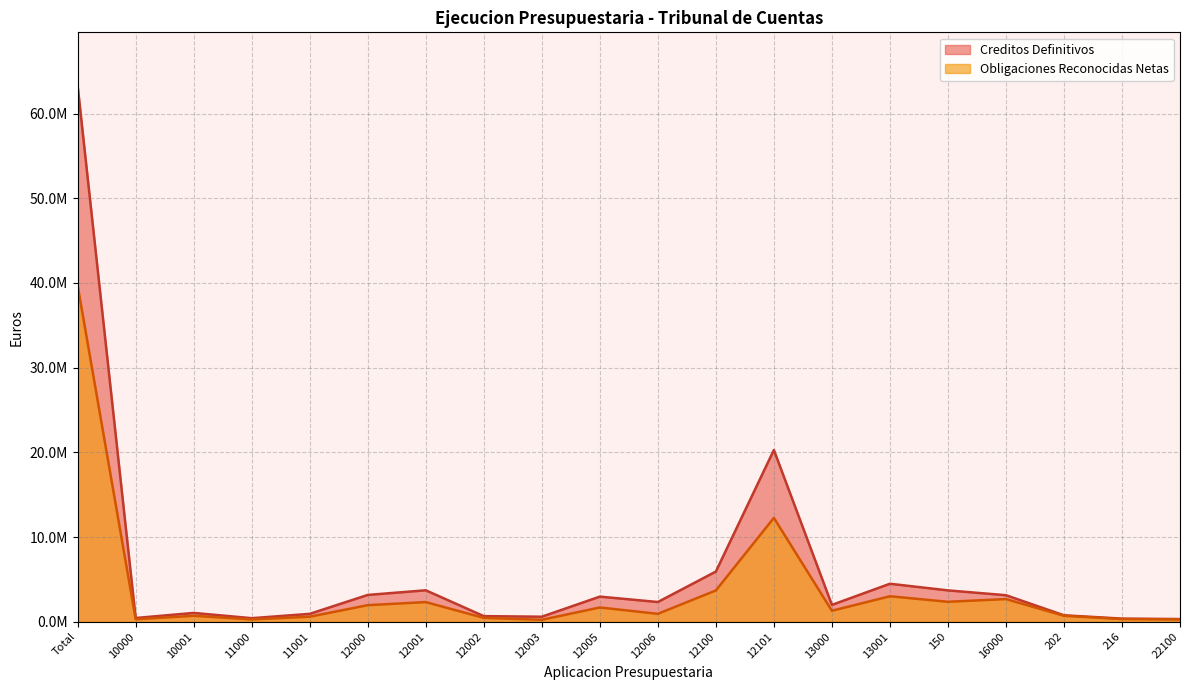

Which label corresponds to the largest value in the chart?

Total